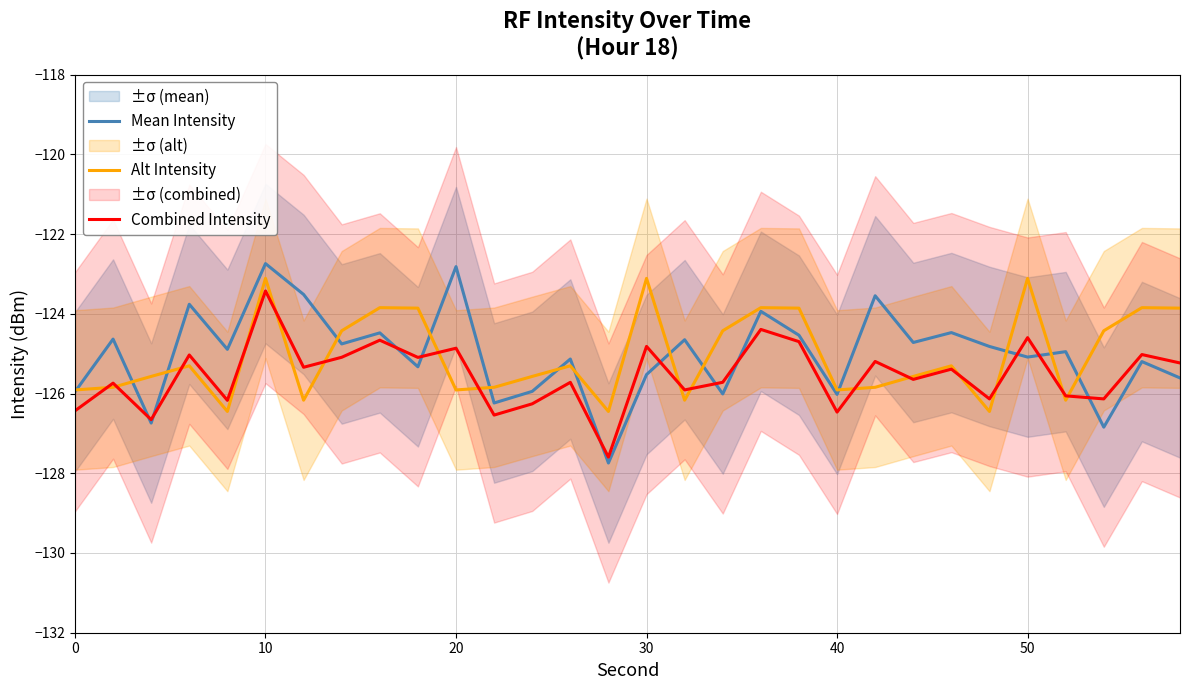

What are all the series names shown in the legend?

Mean Intensity, Alt Intensity, Combined Intensity